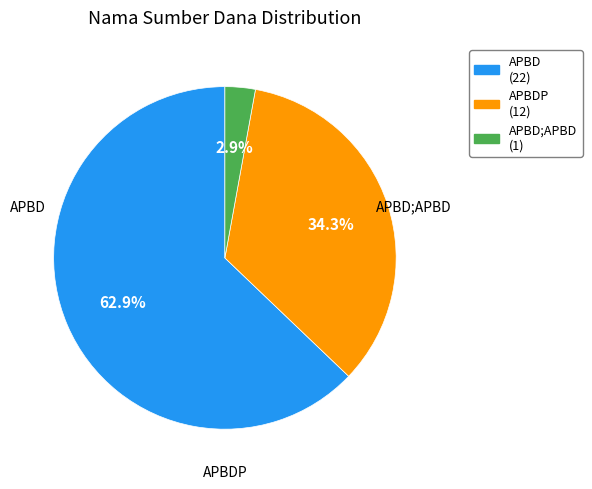

To the nearest percent, what is the average slice percentage?

33%